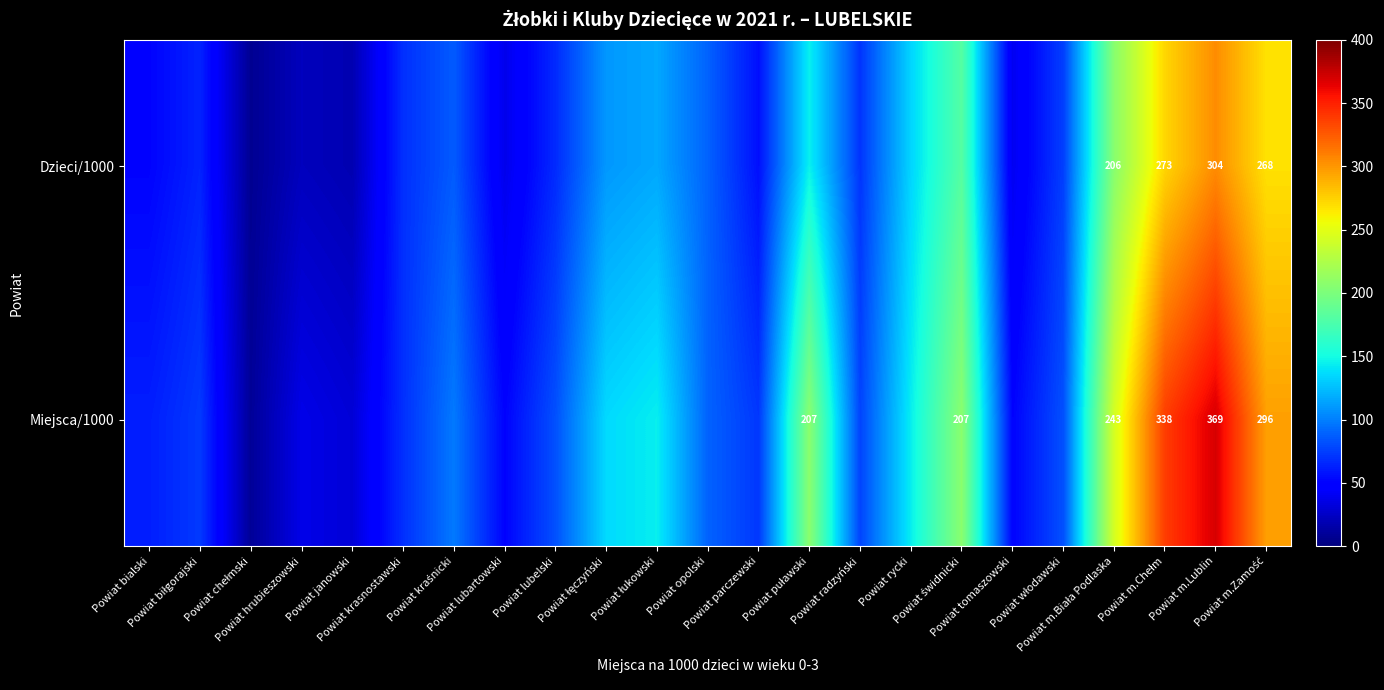

What is the sum of all Dzieci/1000 values?

2490